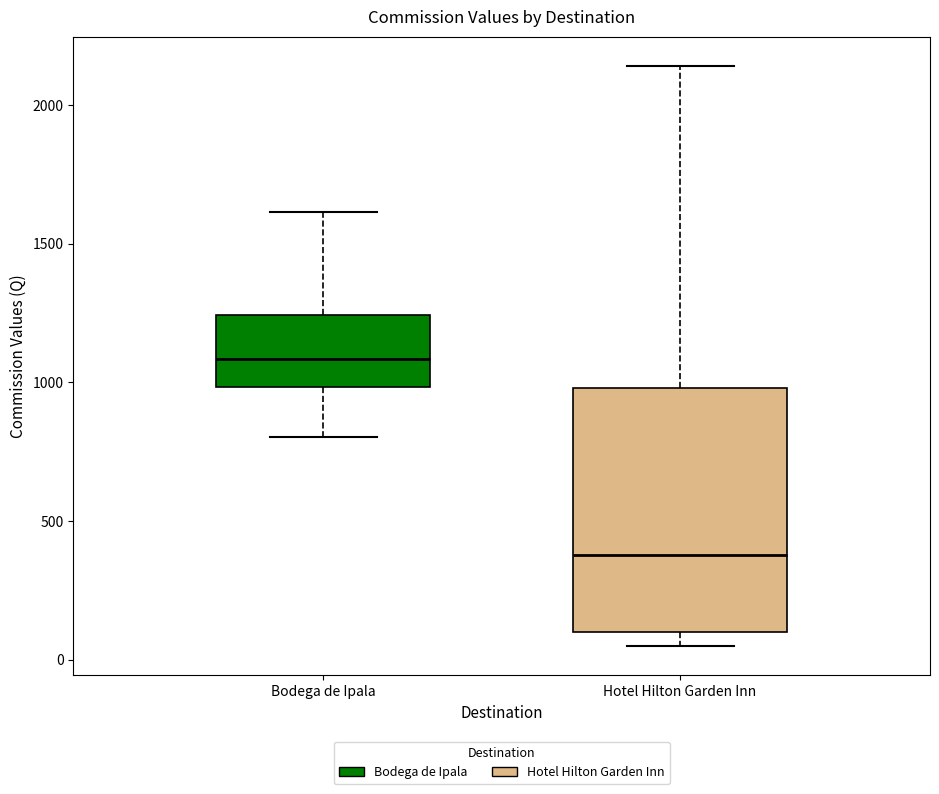

Reading left to right, read every box against the y-axis: the position of its median line, the range the box covers, and the ends of its whiskers. The values are not printed on the chart, so give them approximately, as read against the axis.

Bodega de Ipala: median 1100, box 1000 to 1250, whiskers 800 to 1600
Hotel Hilton Garden Inn: median 400, box 100 to 1000, whiskers 50 to 2150